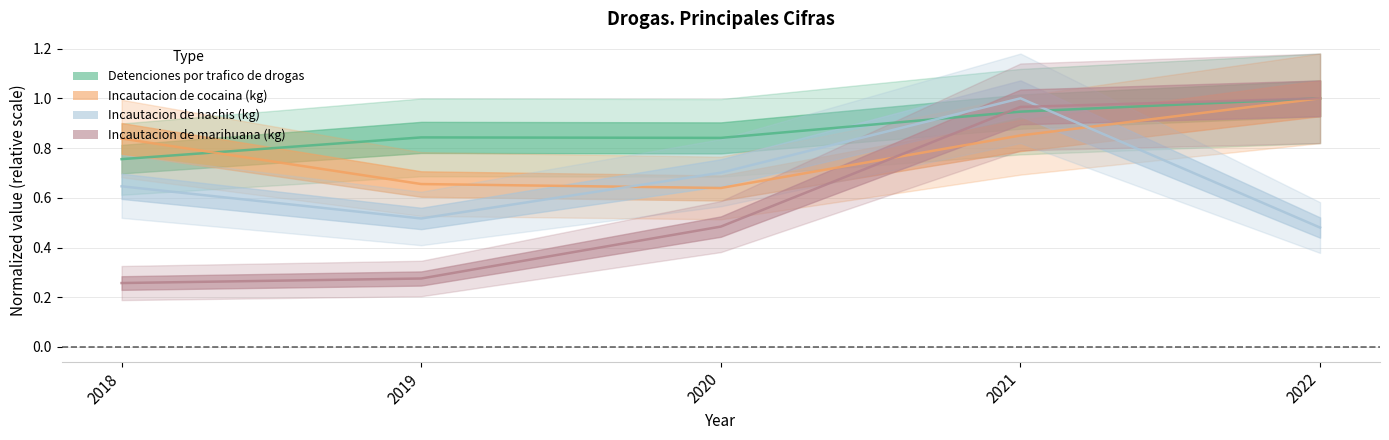

What is the difference between the maximum and minimum values in the Incautacion de hachis (kg) series?

0.5